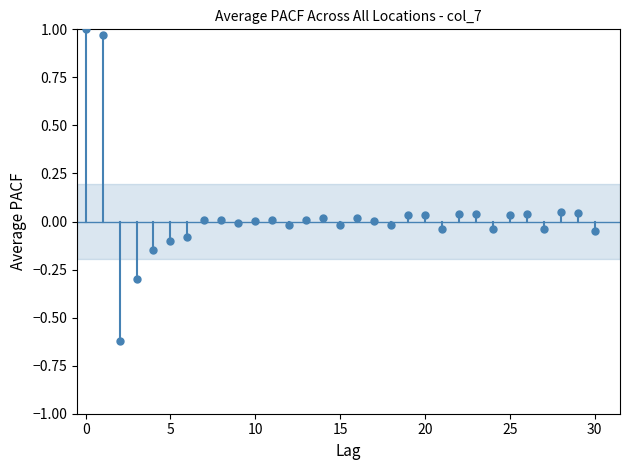

What is the range of Y values (max minus min)?

1.6